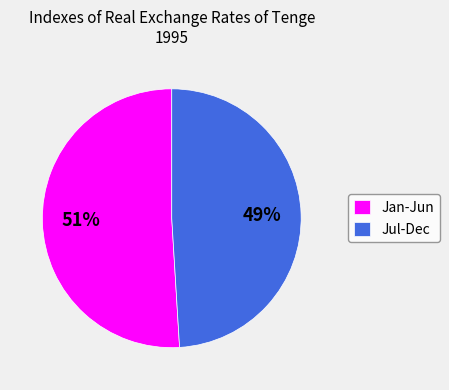

To the nearest percent, what is the average slice percentage?

50%